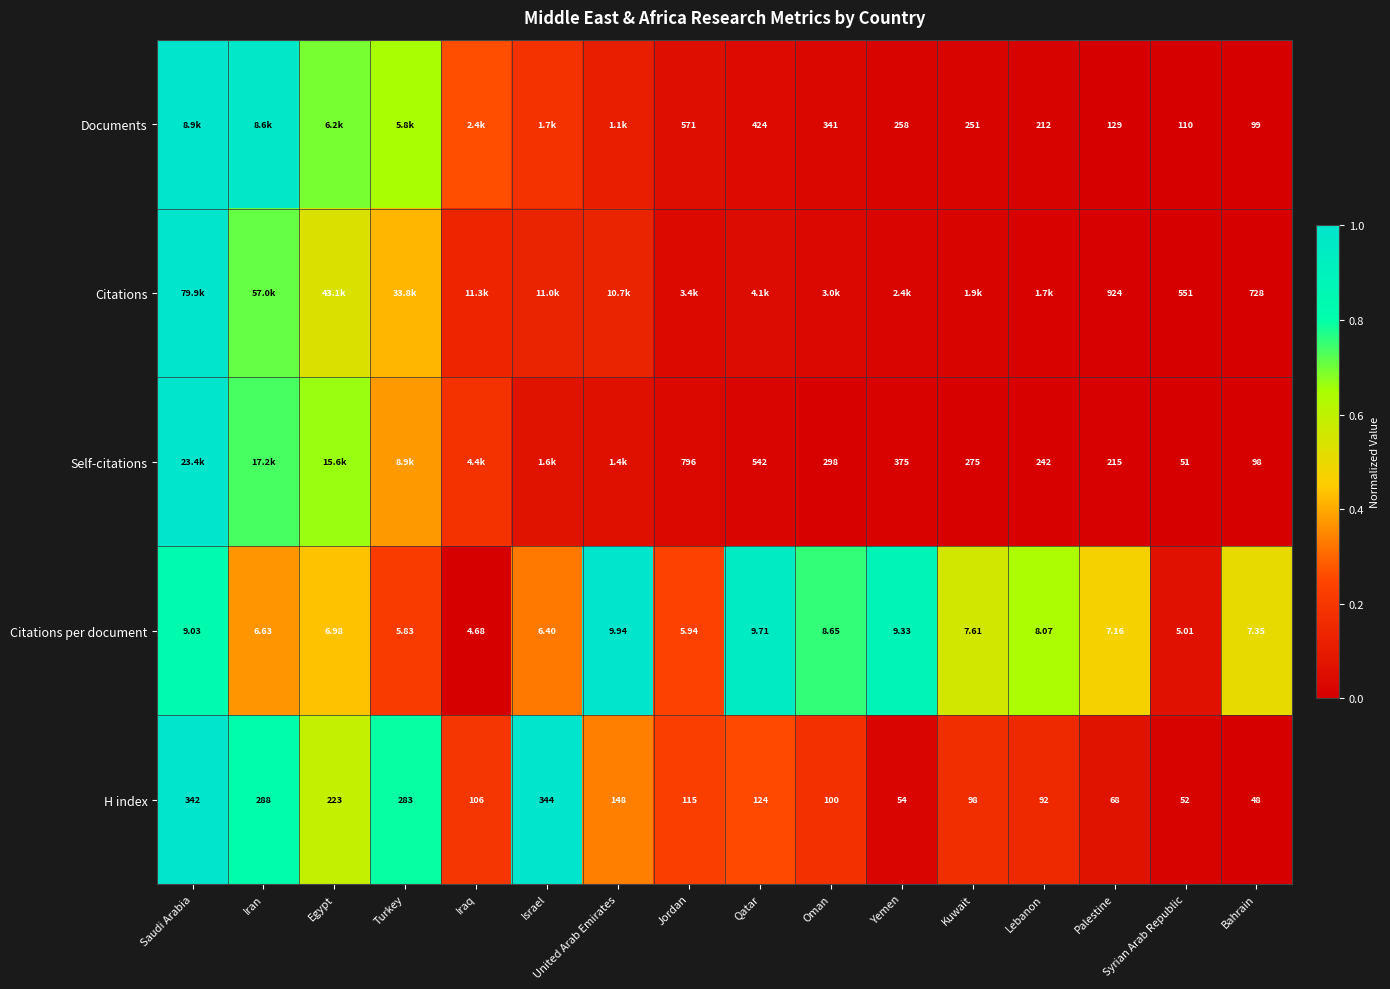

At which label is H index closest to 196?

Egypt